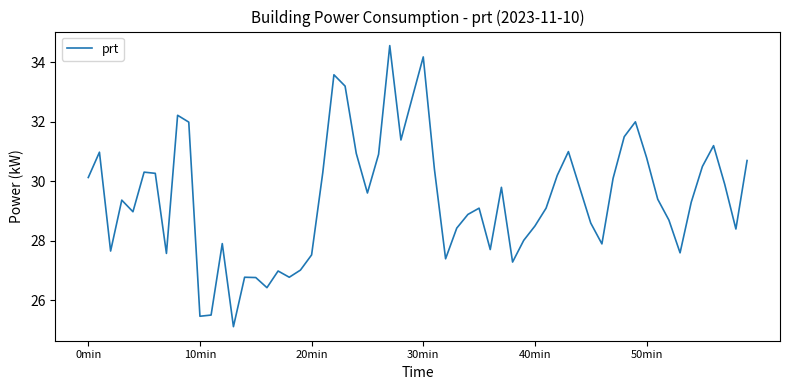

What is the difference between the maximum and minimum values?

9.4